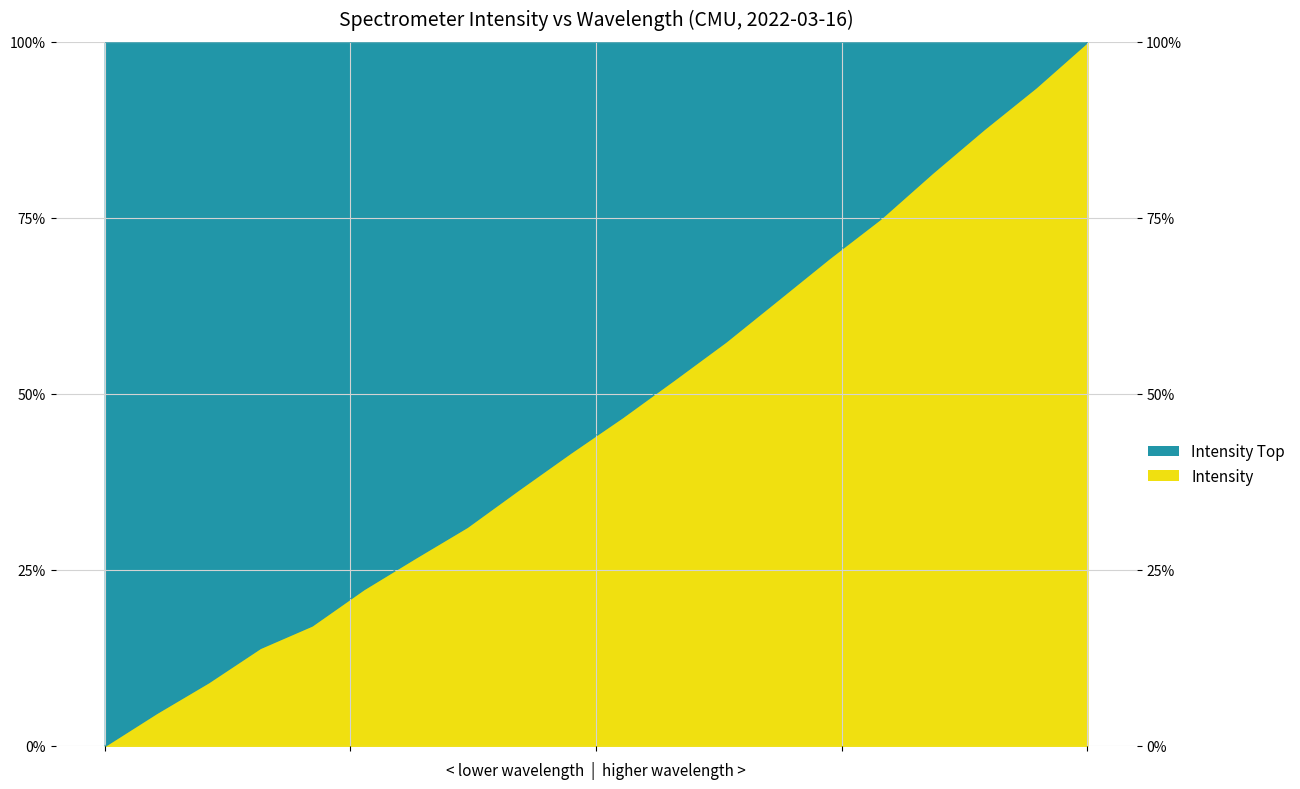

What is the label of the 5th point from the right?

220.9264